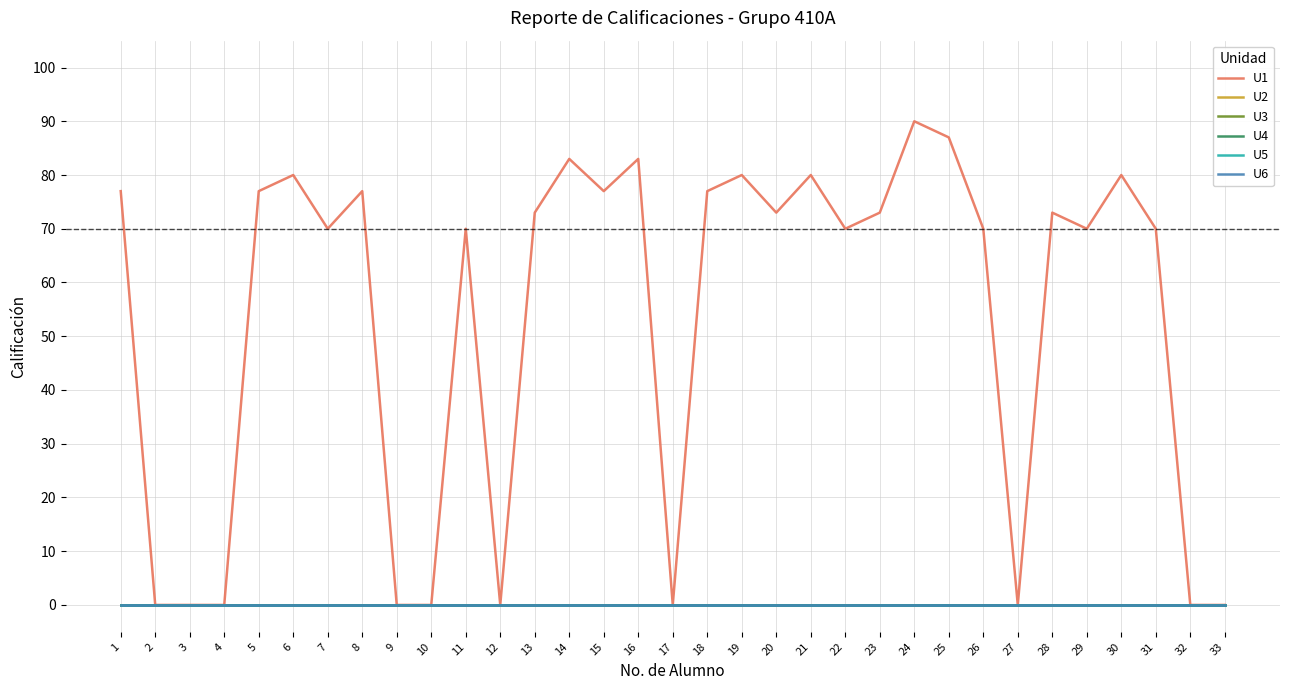

At which category is the sum across all series the highest?

24